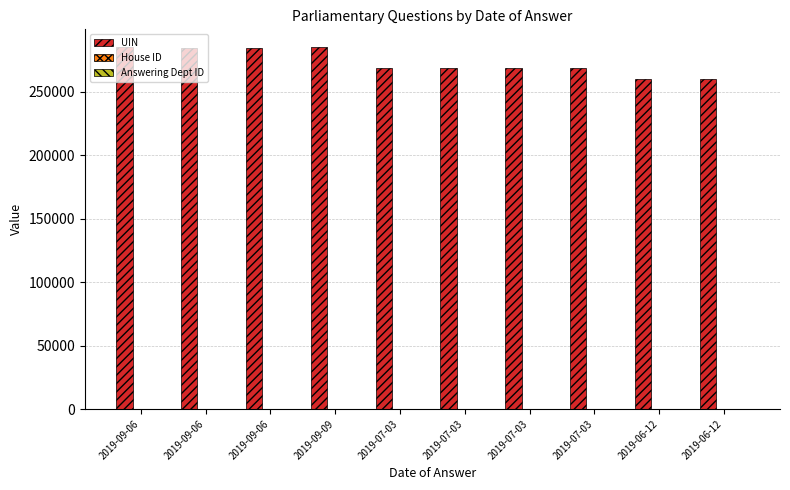

Which series has the largest total across all categories?

UIN